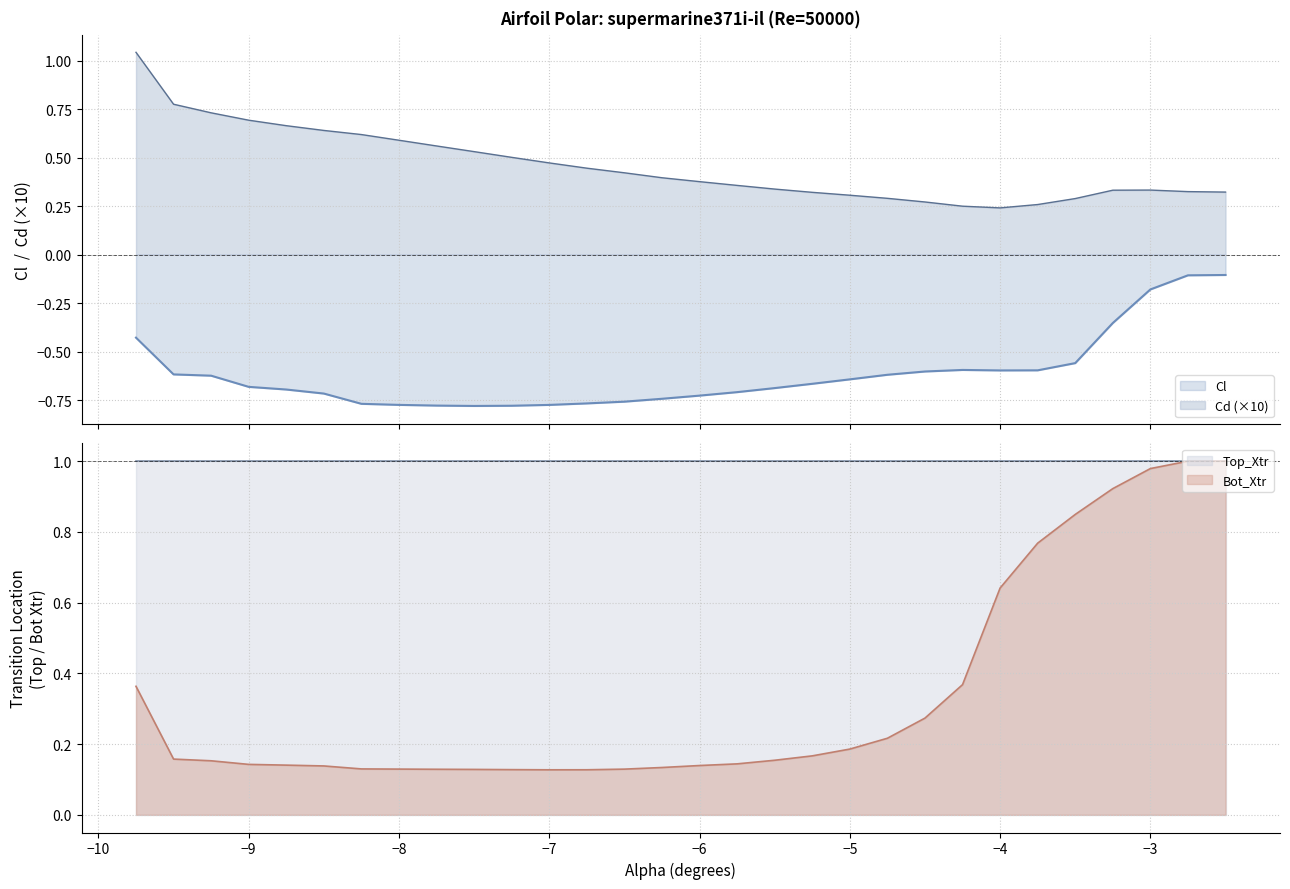

Which series has the largest total across all categories?

Cd